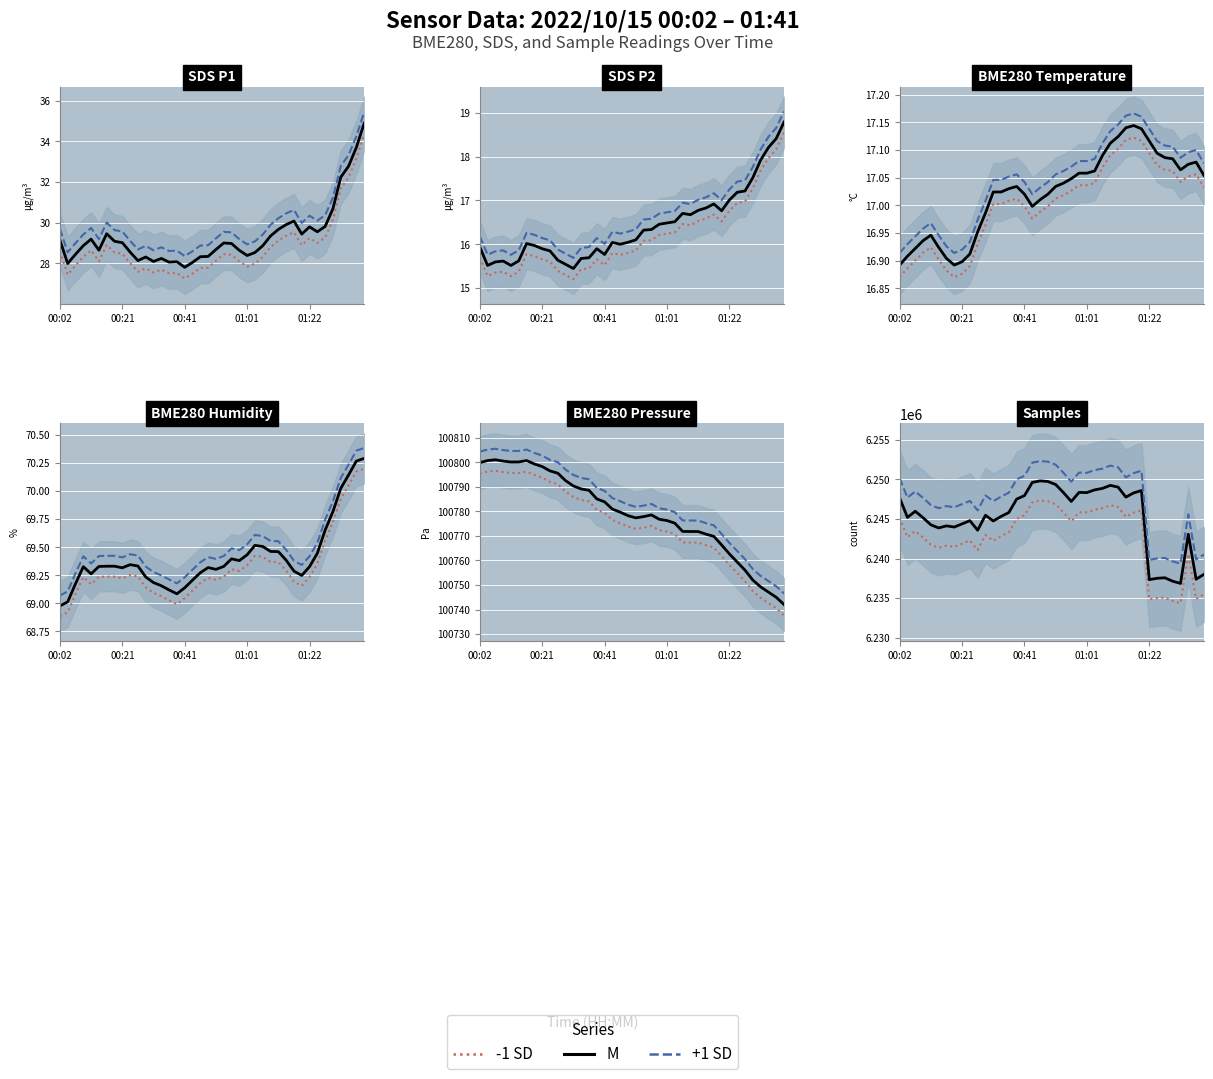

Which series changed the most between 7 and 20?

-1 SD